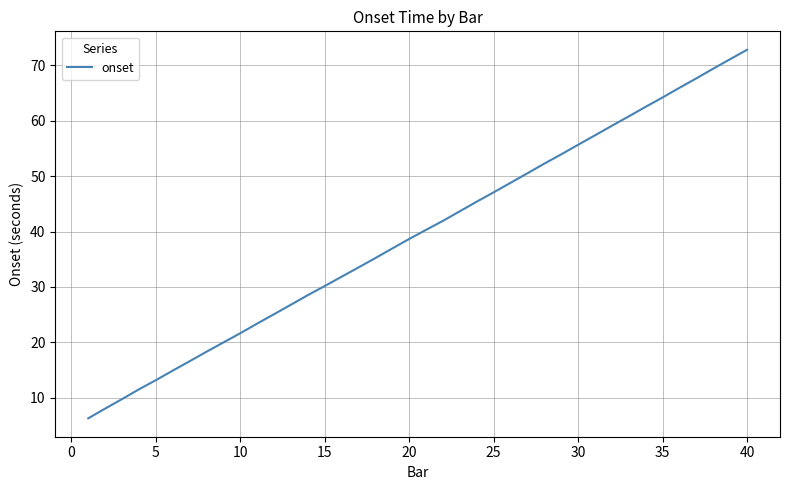

What is the maximum value shown in the chart?

72.8